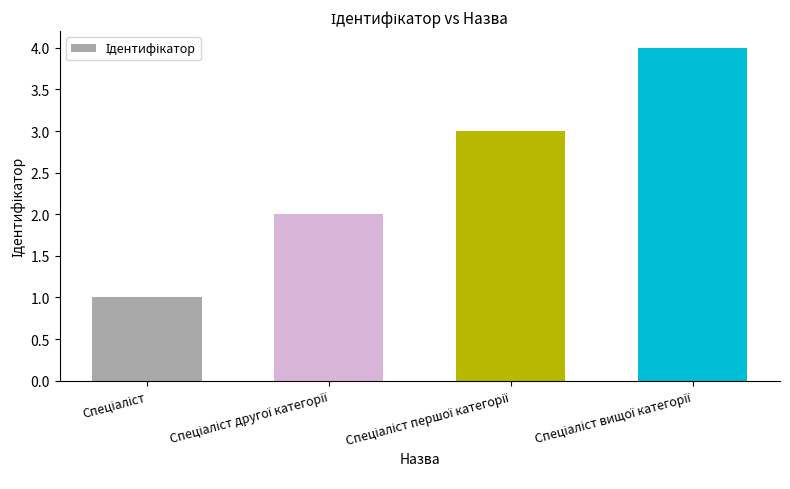

Are the bars grouped side by side (vs. stacked)?

No